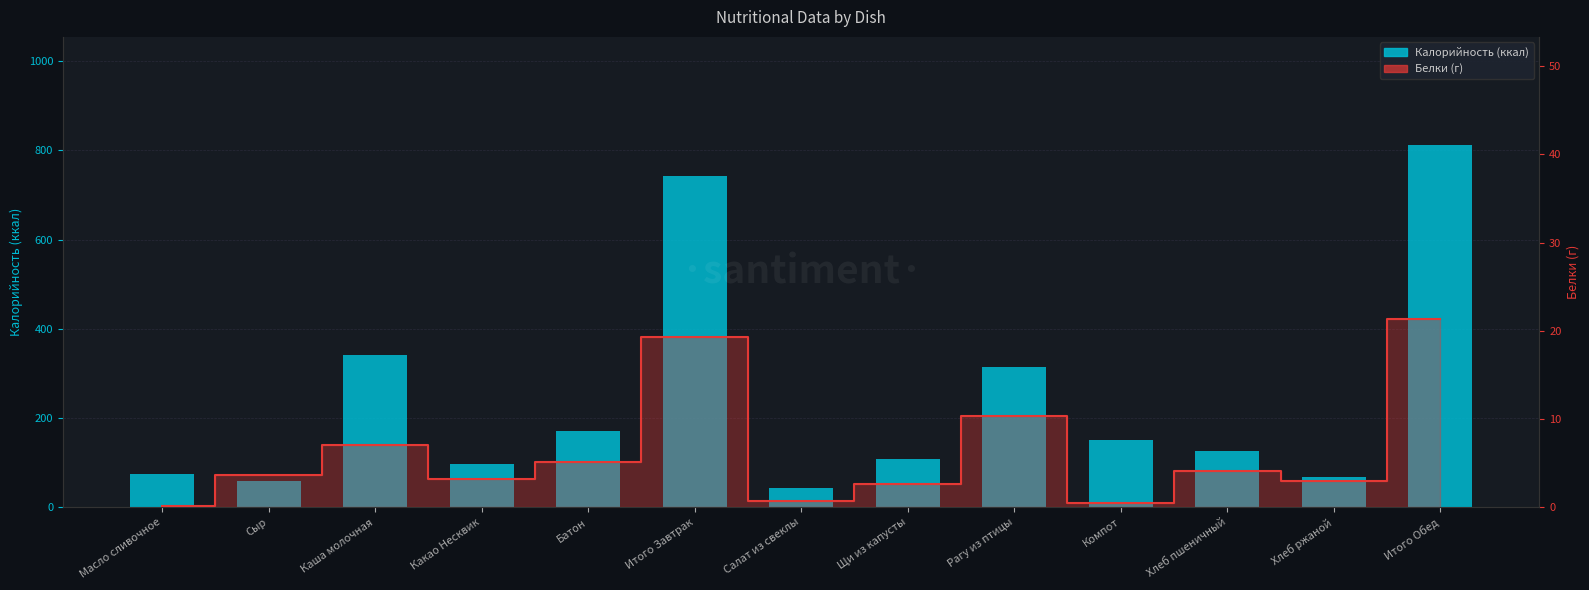

Between Батон and Итого Завтрак, which series saw the biggest shift?

Калорийность (ккал)